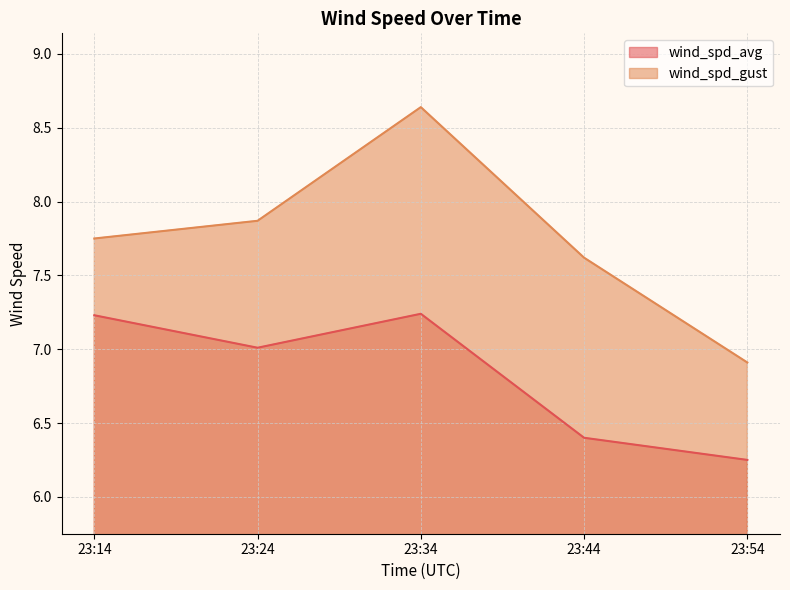

Does the chart display data point markers on the line(s)?

No